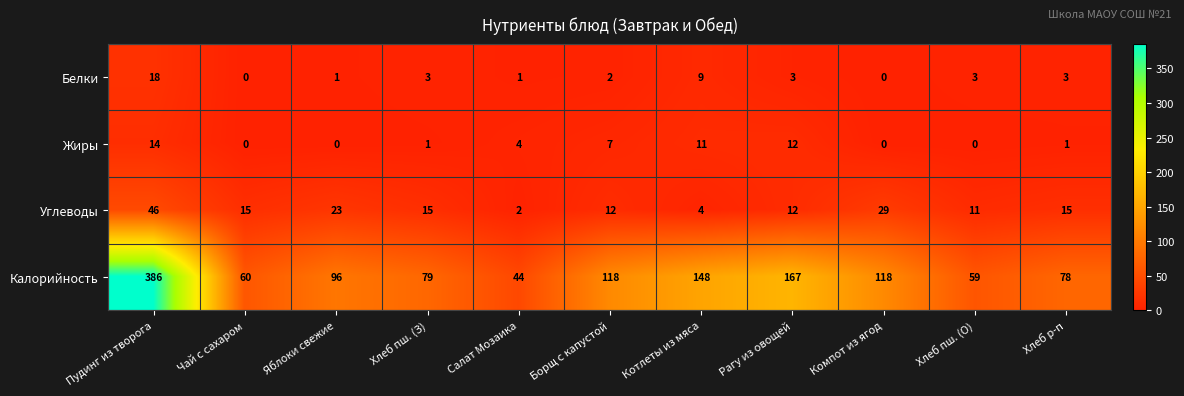

What is the difference between the Углеводы values at Салат Мозаика and Рагу из овощей?

10